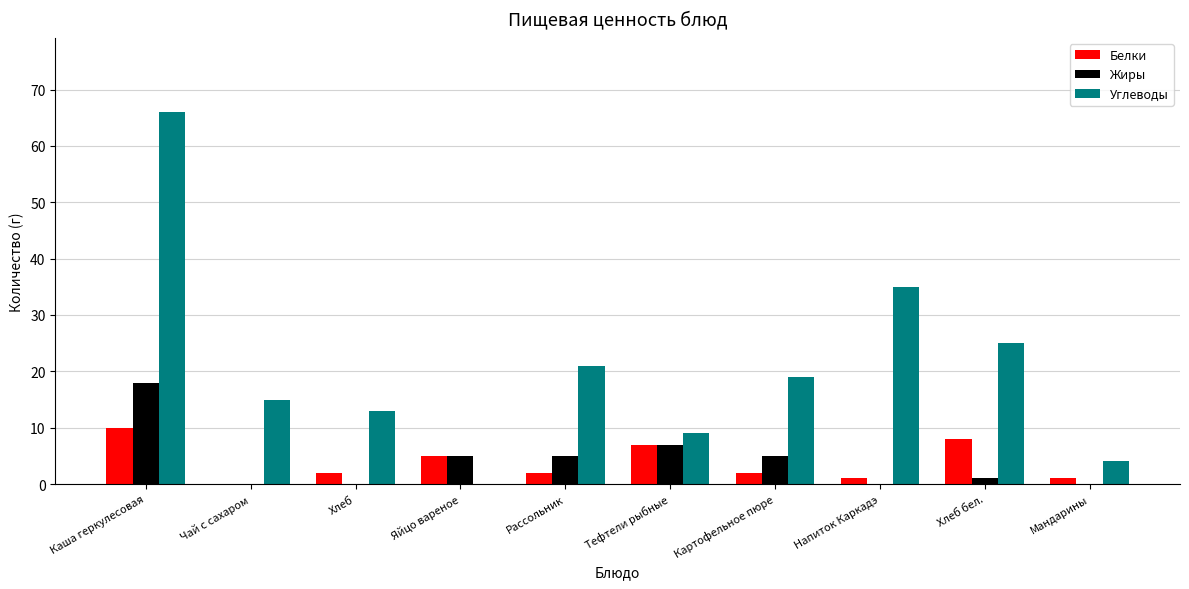

Between Хлеб and Яйцо вареное, which series saw the biggest shift?

Углеводы